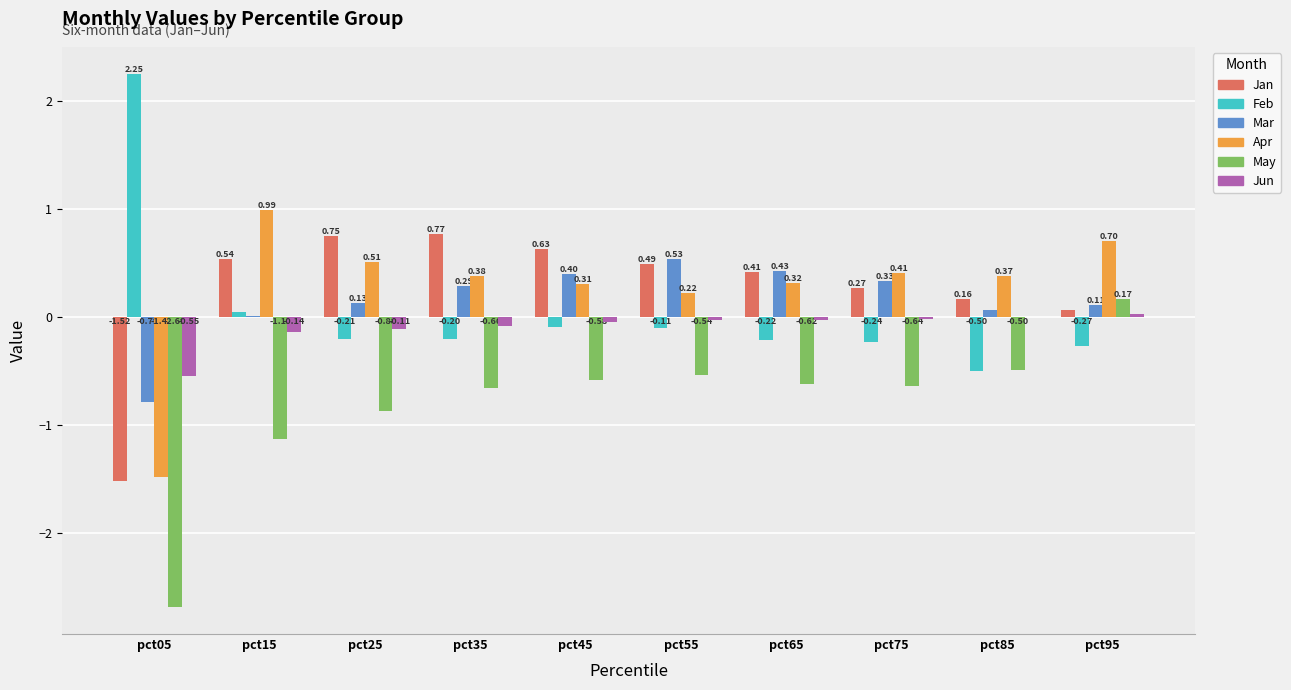

What is the sum of the Mar values at pct15 and pct45?

0.4